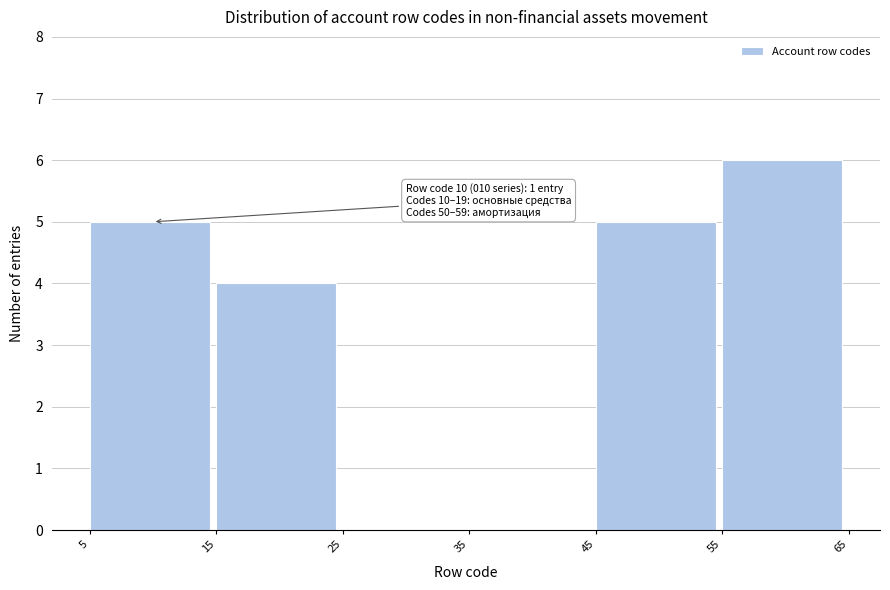

Which range on the x-axis has the tallest bar?

55 to 65